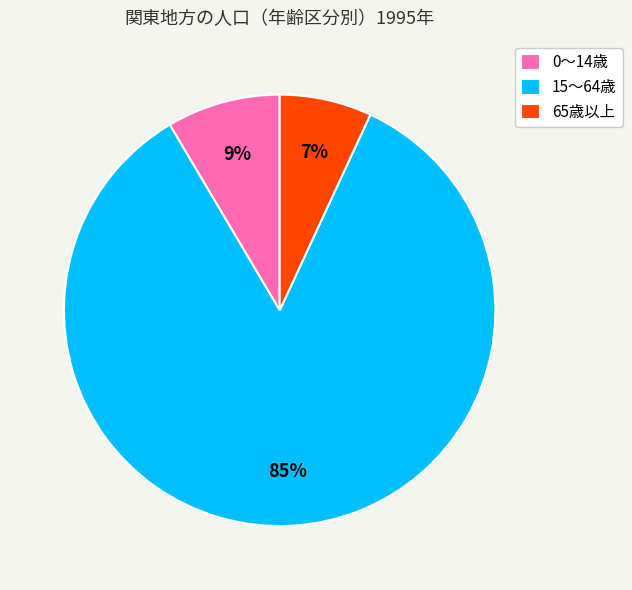

To the nearest percent, what is the average slice percentage?

33%